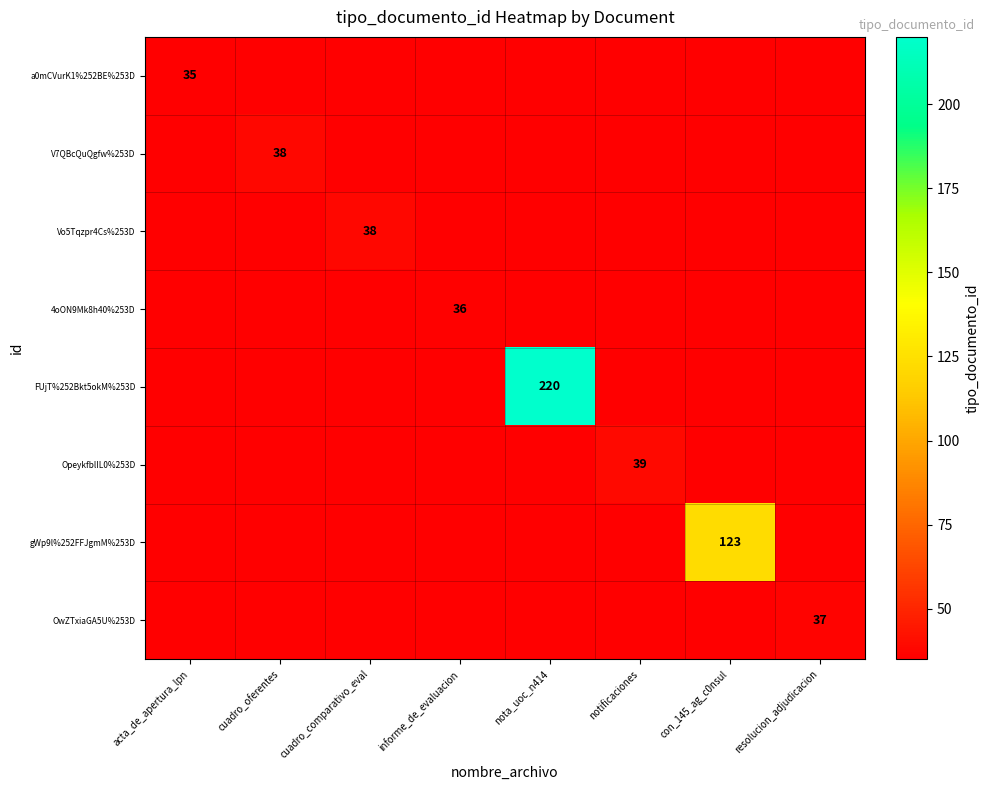

True or false: OpeykfblIL0%253D has a value of 16 at notificaciones.

False